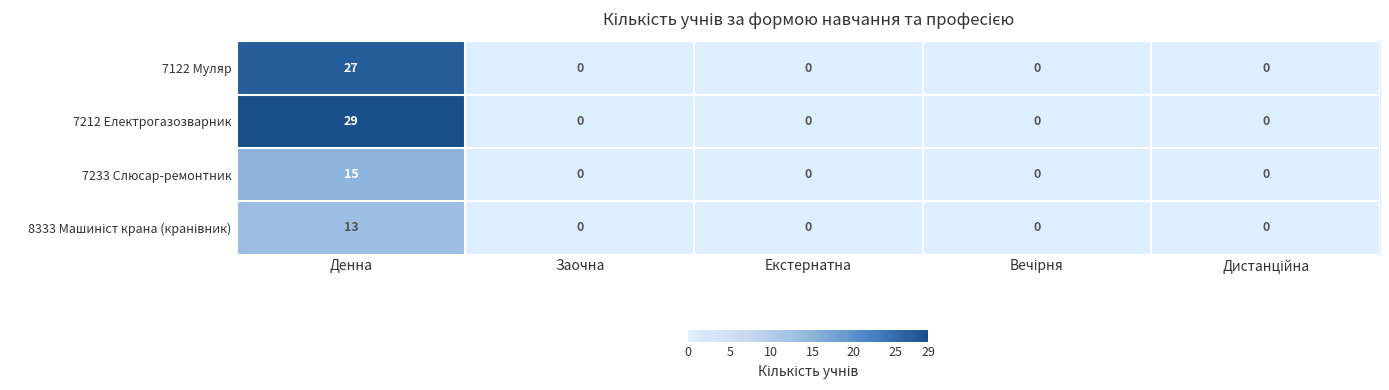

What is the difference between the highest and lowest values at Денна?

16